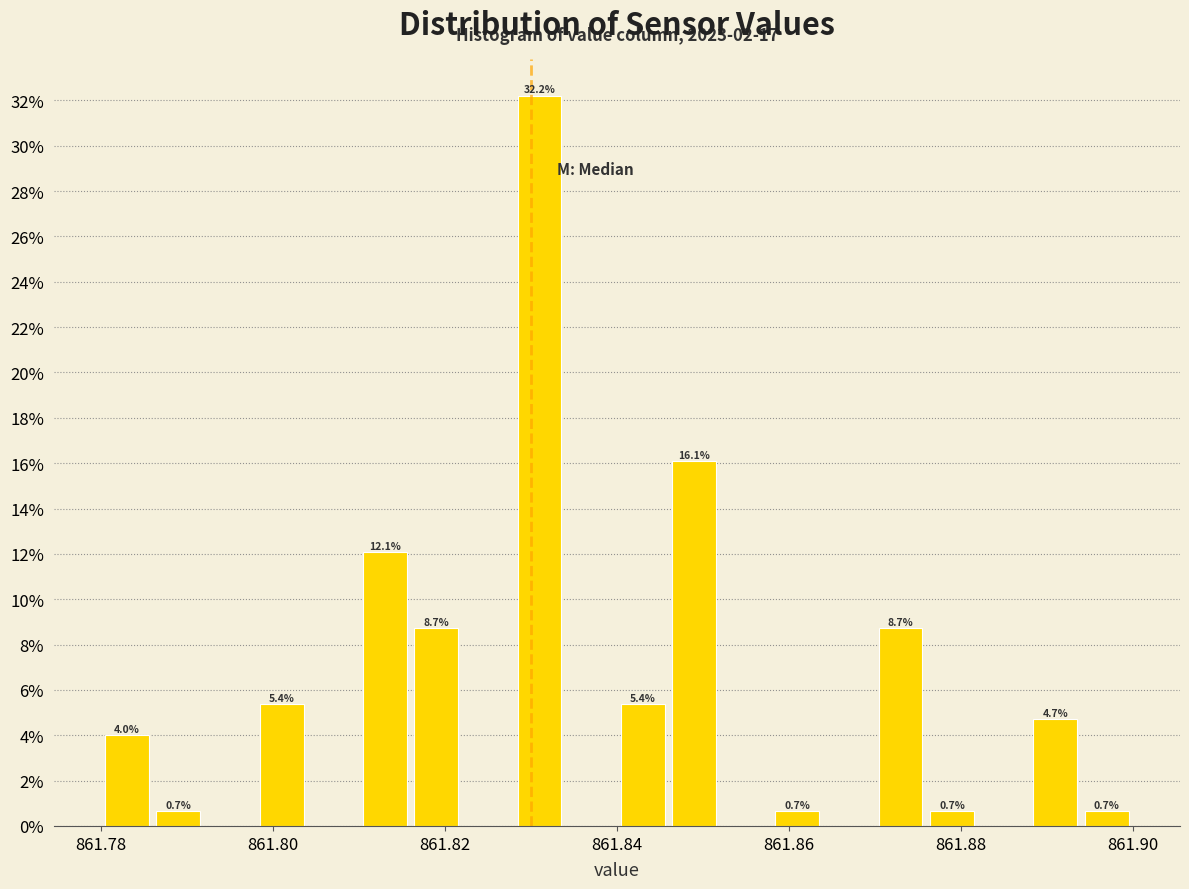

Read against the x-axis, roughly where is the centre of the tallest bar?

861.832